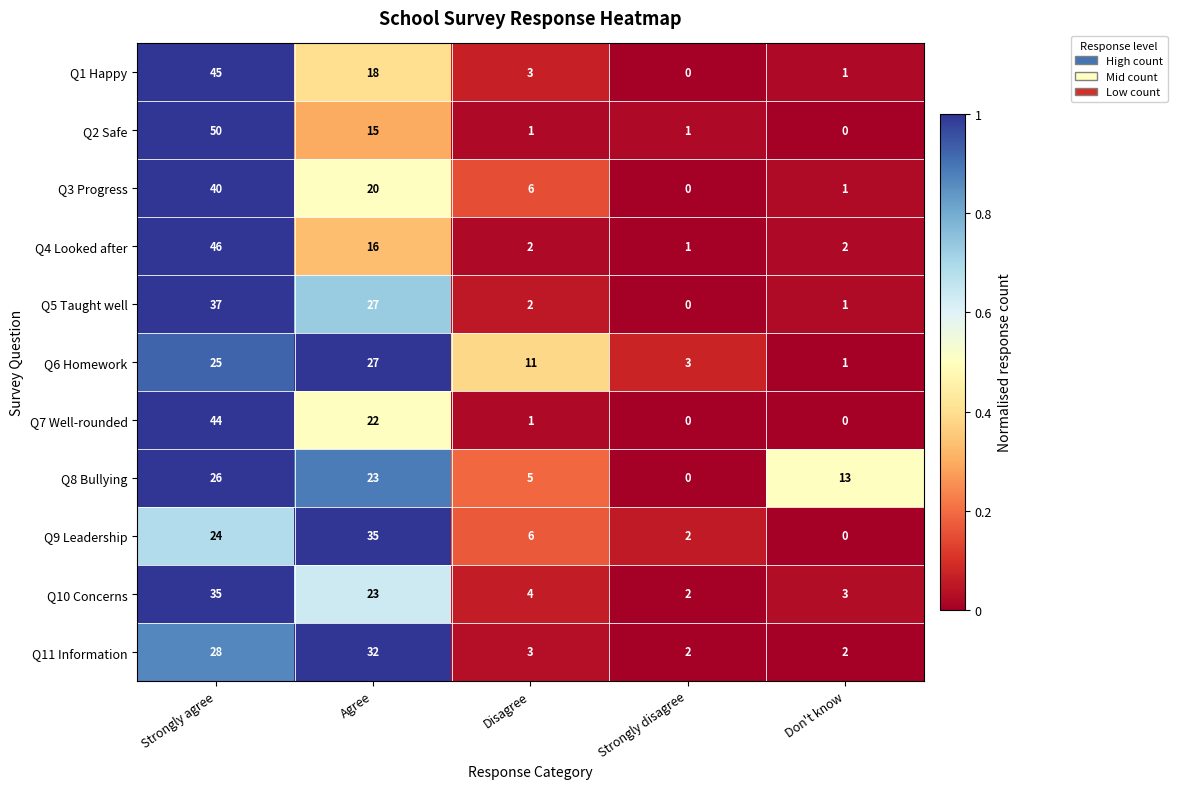

What is the spread (max minus min) of values at Strongly agree?

26